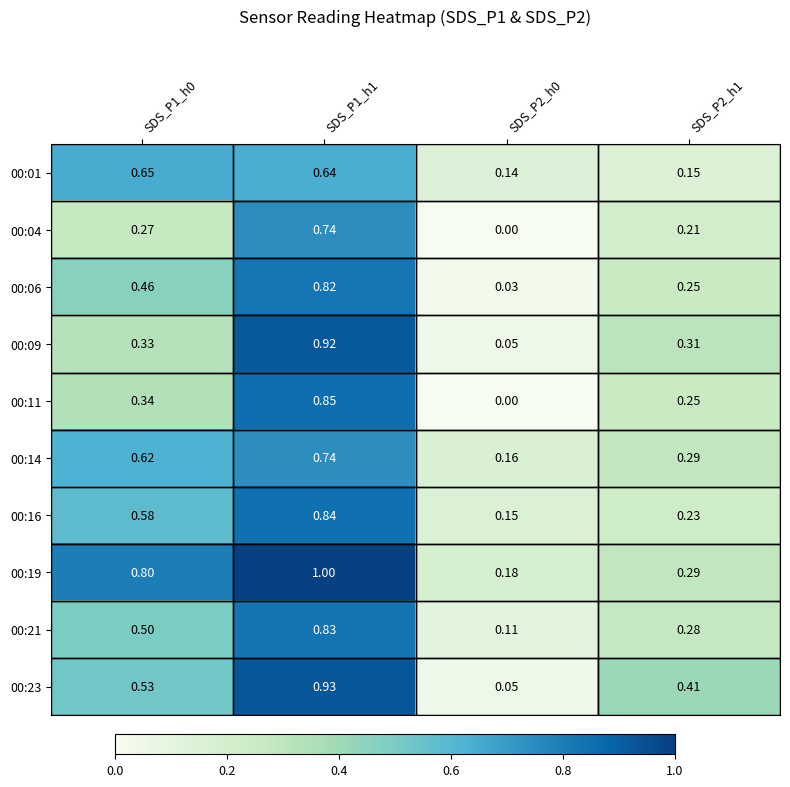

At how many categories does at least one series exceed 0?

4